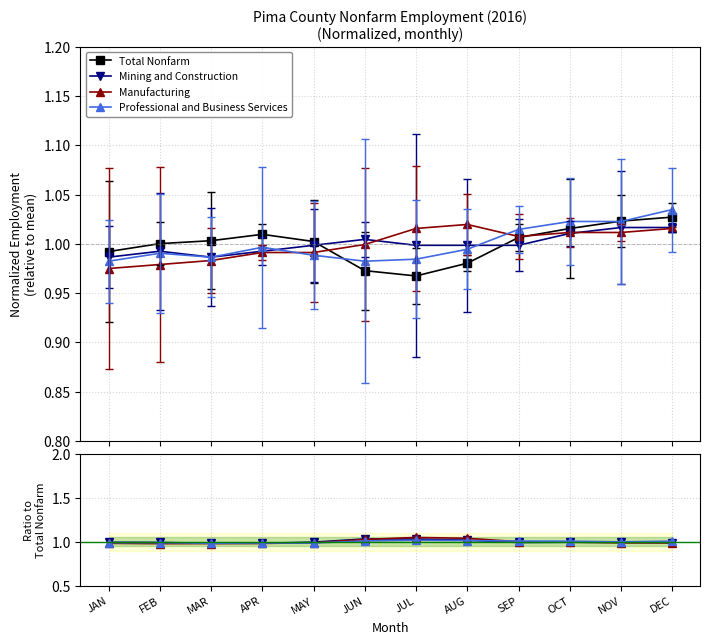

Read the Manufacturing value at FEB.

1.0